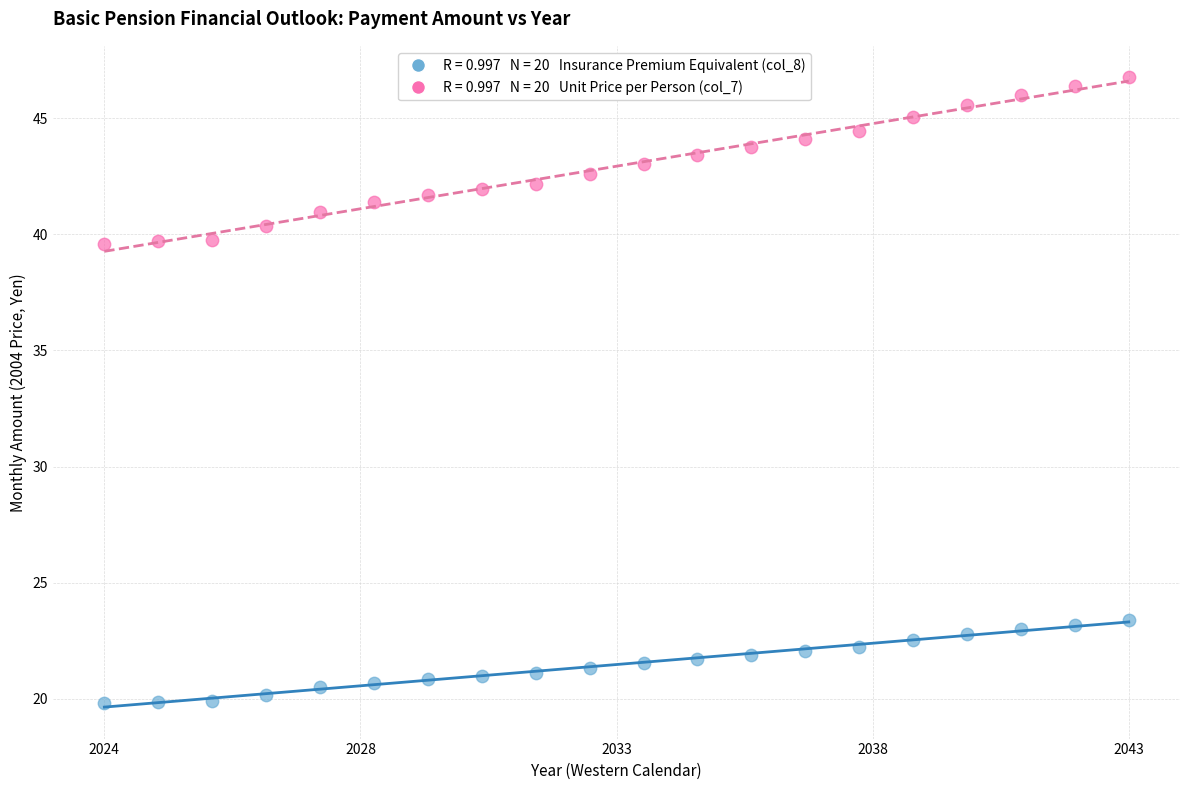

Across all data points, what is the range of X values (max minus min)?

1.0